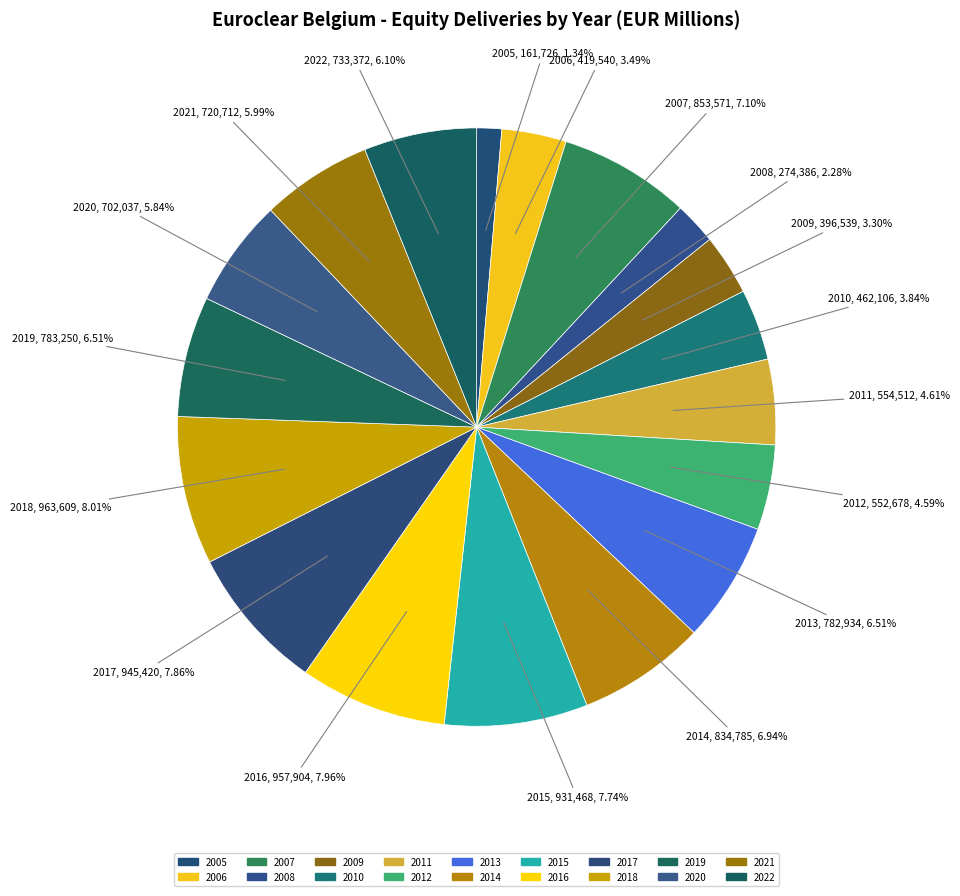

Is there any slice that represents more than half of the pie?

No